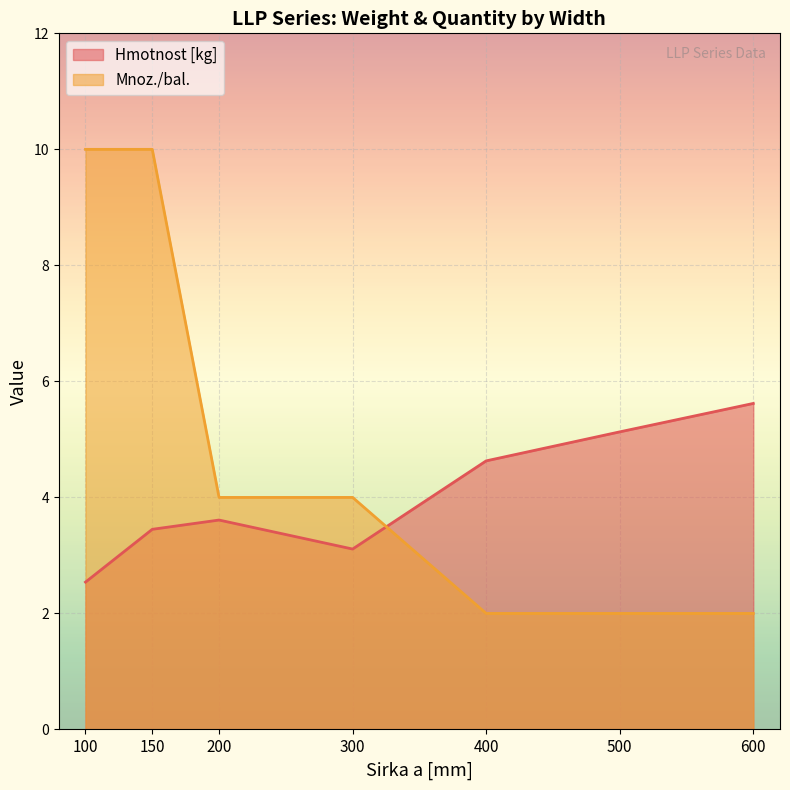

Reading left to right, what are all the values shown in this chart?

Hmotnost [kg]: 100=2.5	150=3.5	200=3.6	300=3.1	400=4.6	500=5.1	600=5.6
Mnoz./bal.: 100=10.0	150=10.0	200=4.0	300=4.0	400=2.0	500=2.0	600=2.0